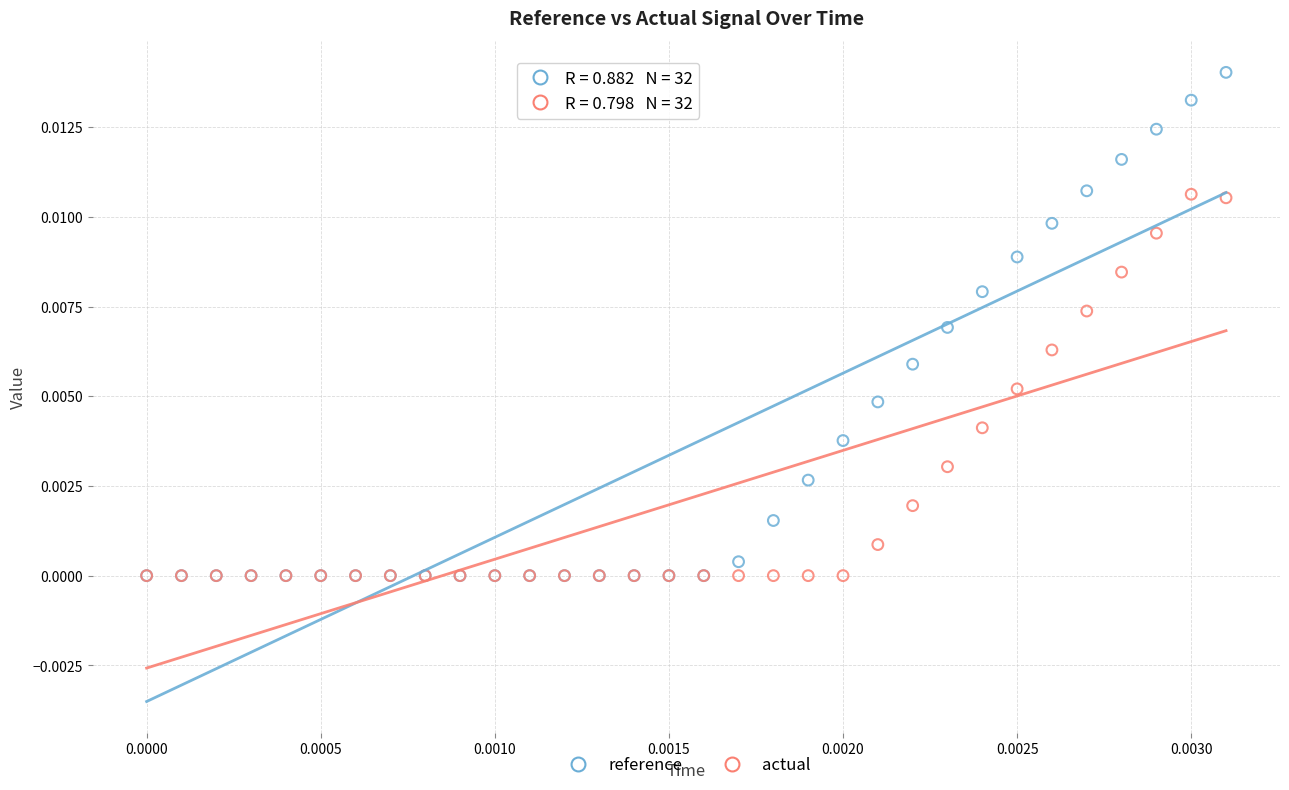

What are all the series names shown in the legend?

reference, actual